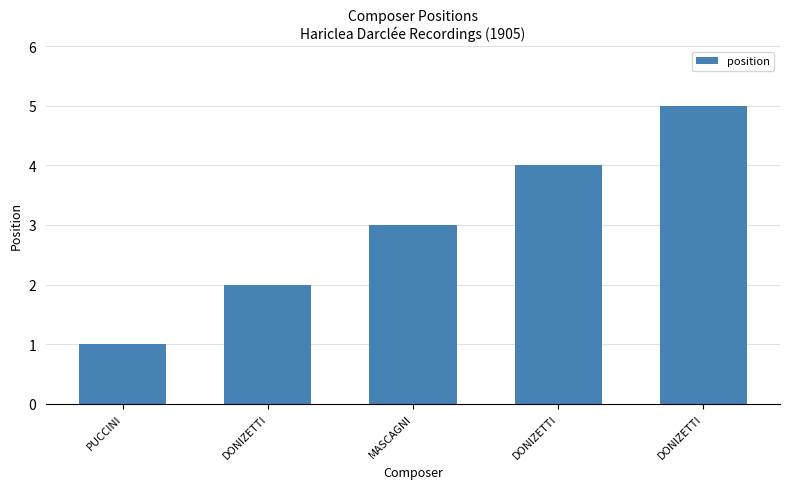

What is the smallest value displayed?

1